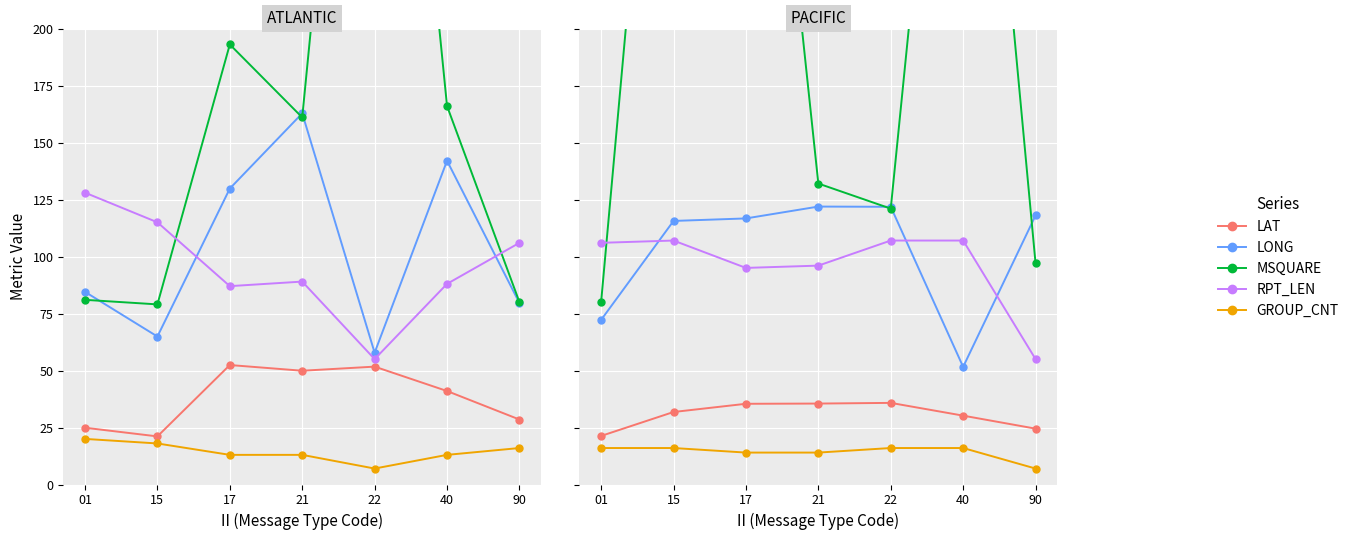

Is it true that LONG equals 184.8 at 15?

False